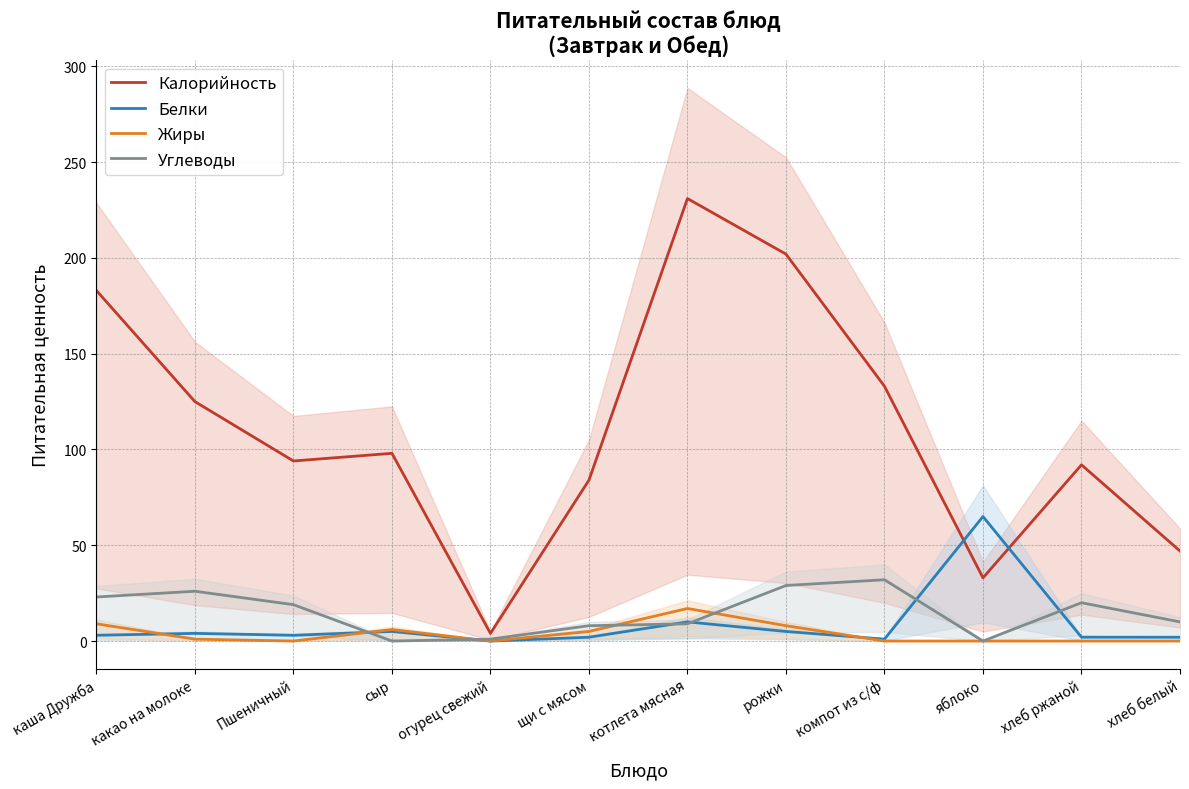

At which label does Углеводы first exceed 19?

каша Дружба